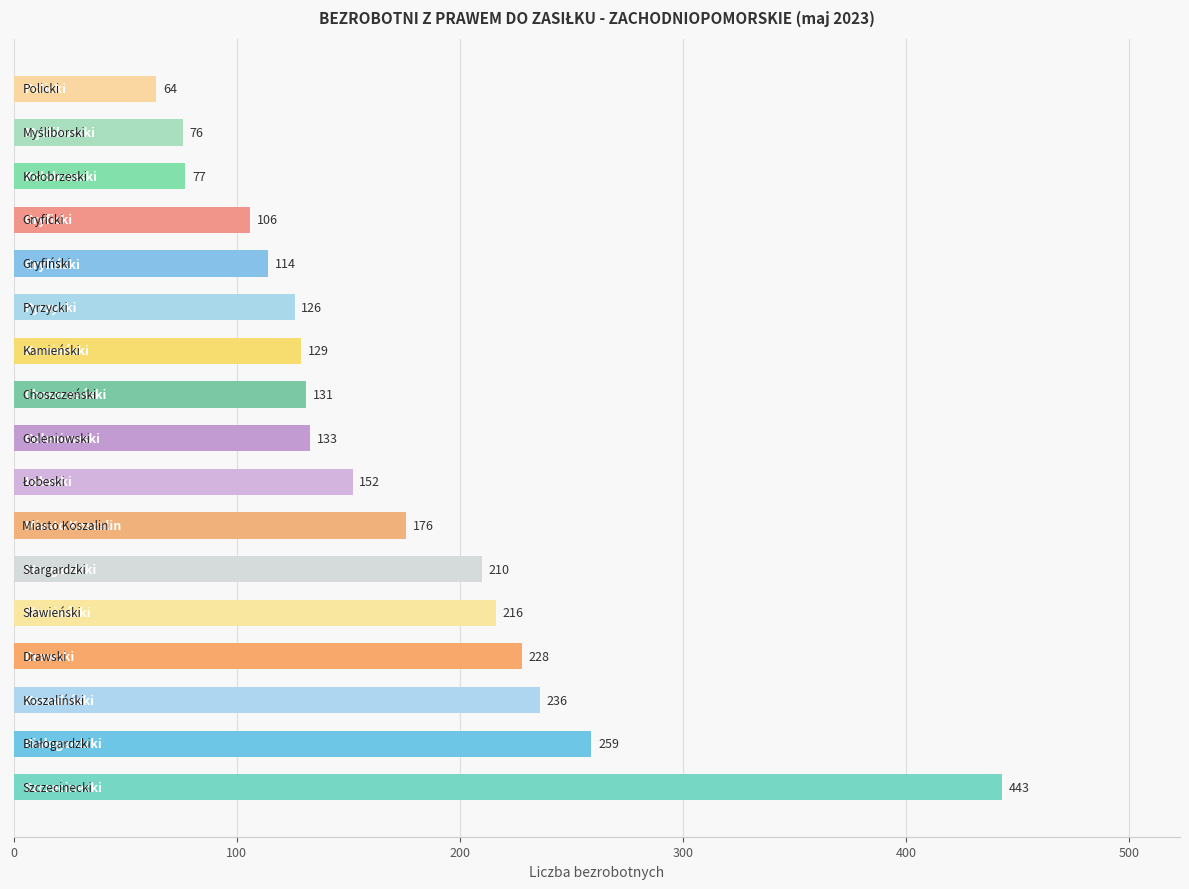

What is the maximum value shown in the chart?

443